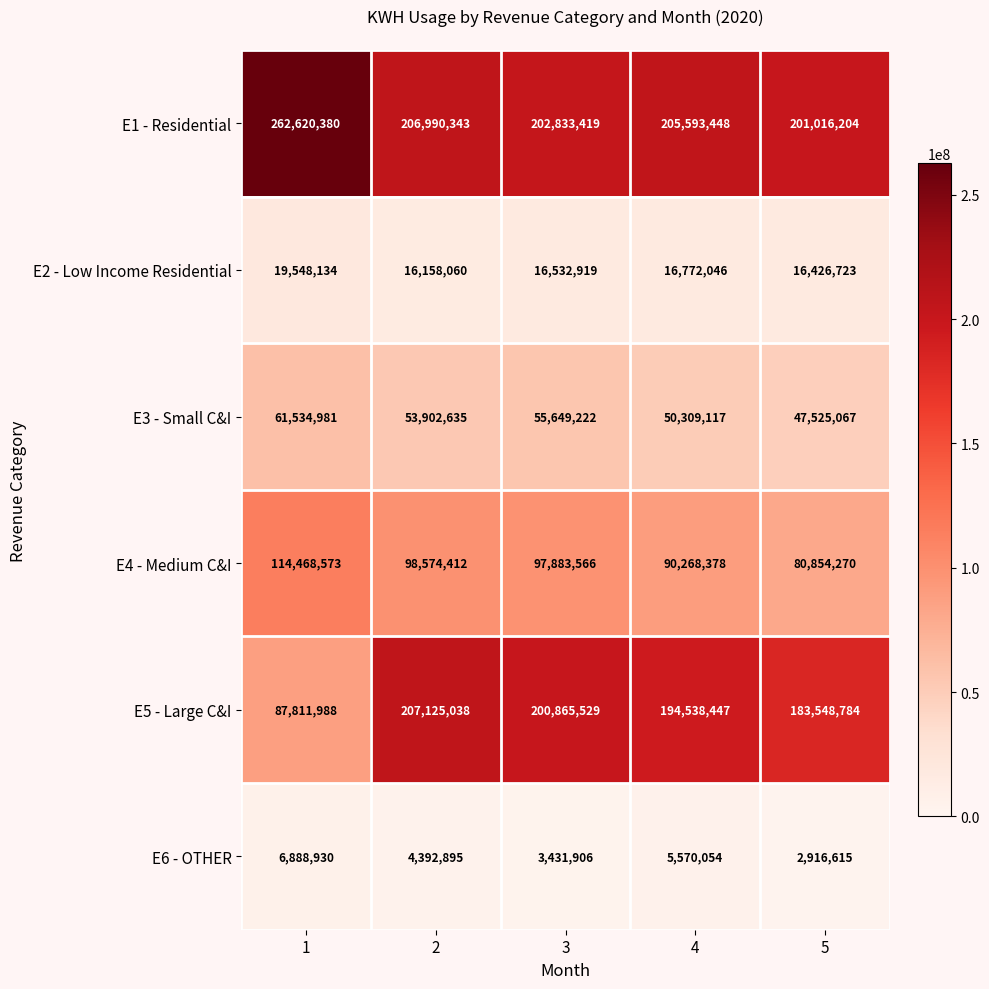

Is it true that E3 - Small C&I equals 78030065 at 3?

False